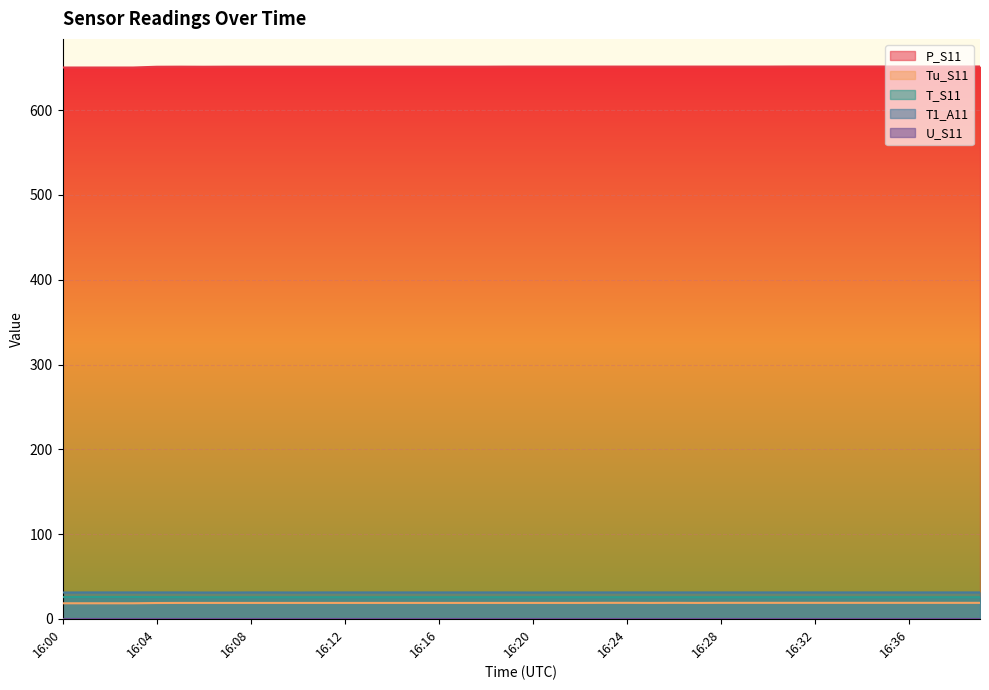

Where is the first local maximum for Tu_S11?

16:26